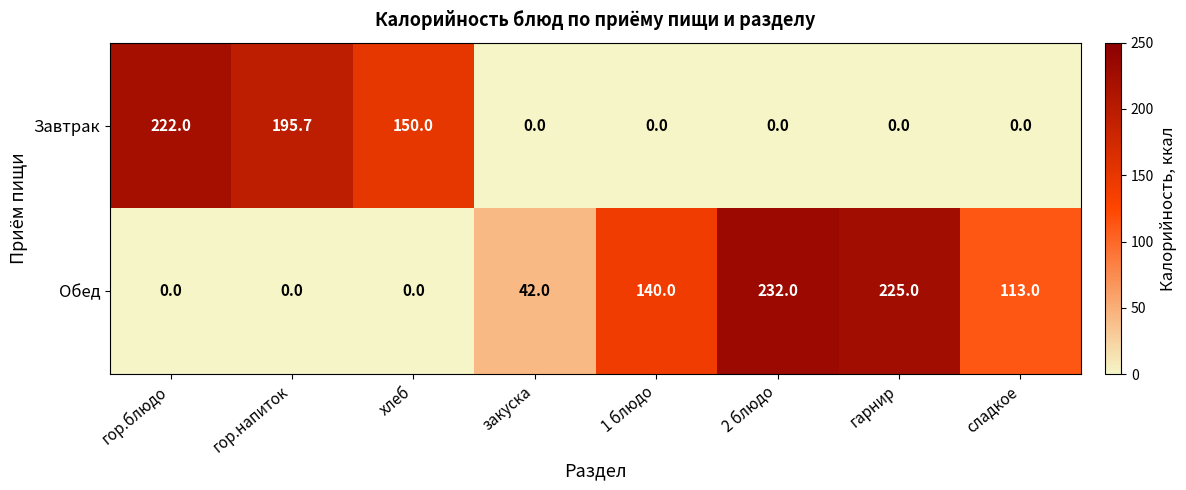

At which label is Обед closest to 116?

сладкое